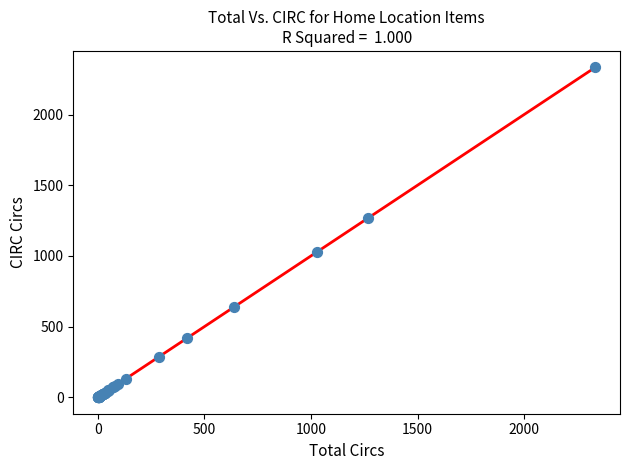

What Y value in the scatter plot is closest to 1166?

1268